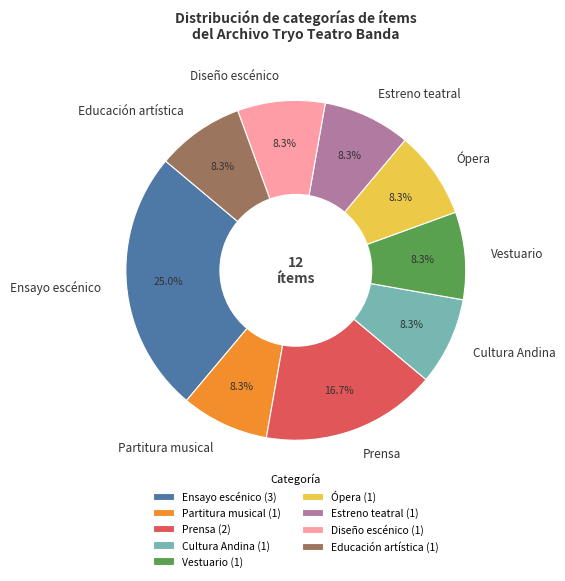

Is the sum of Prensa and Vestuario greater than half?

No